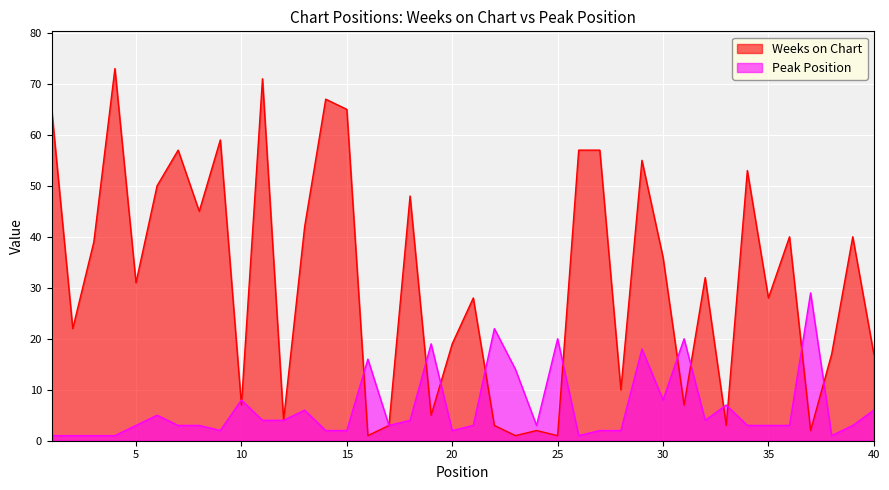

Does the chart display data point markers on the line(s)?

No